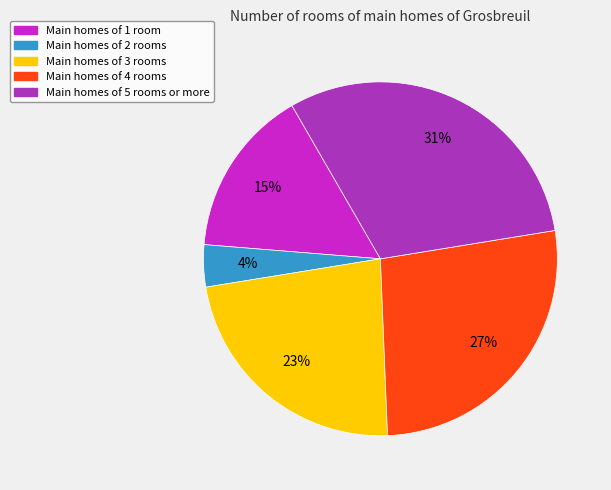

To the nearest percent, what is the average slice percentage?

20%